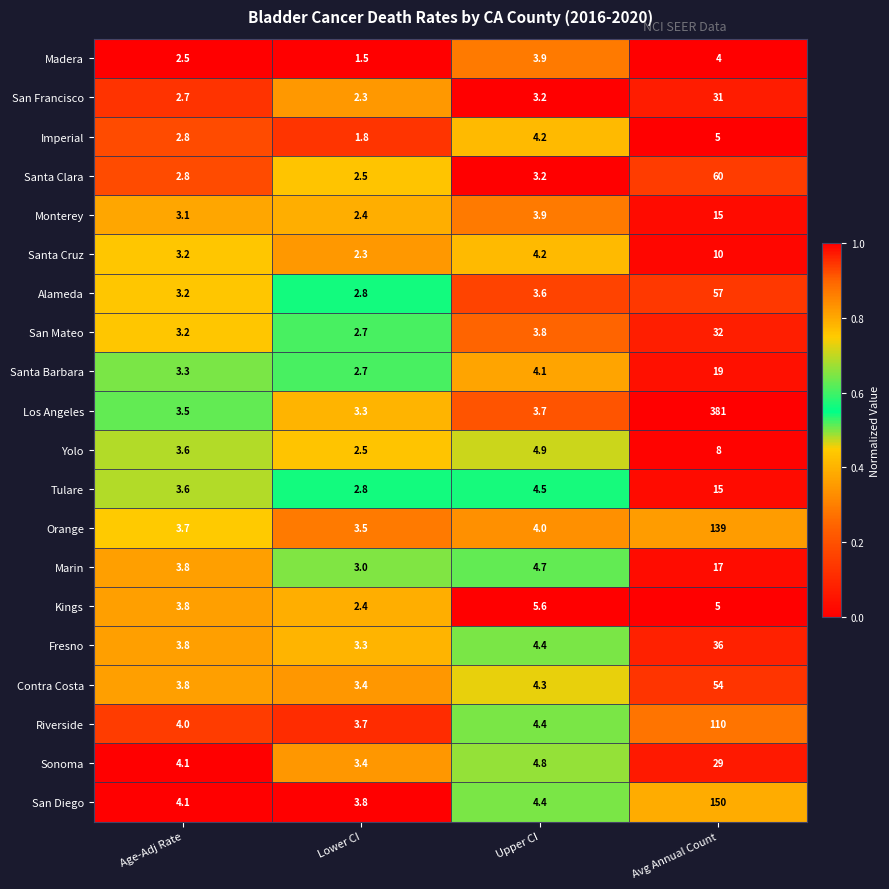

Which series has the largest range (max minus min)?

Los Angeles